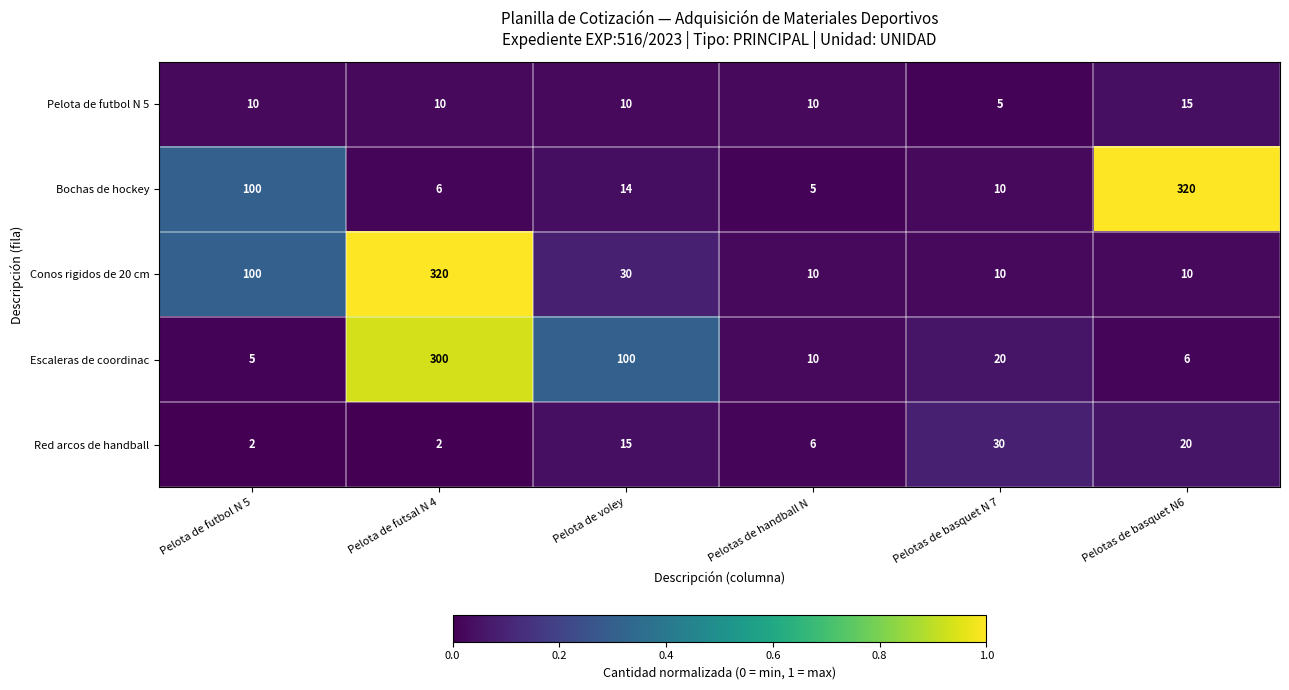

Is the value of Pelota de futbol N 5 at Pelotas de basquet N6 greater than the value of Conos rigidos de 20 cm at Pelotas de handball N ?

Yes